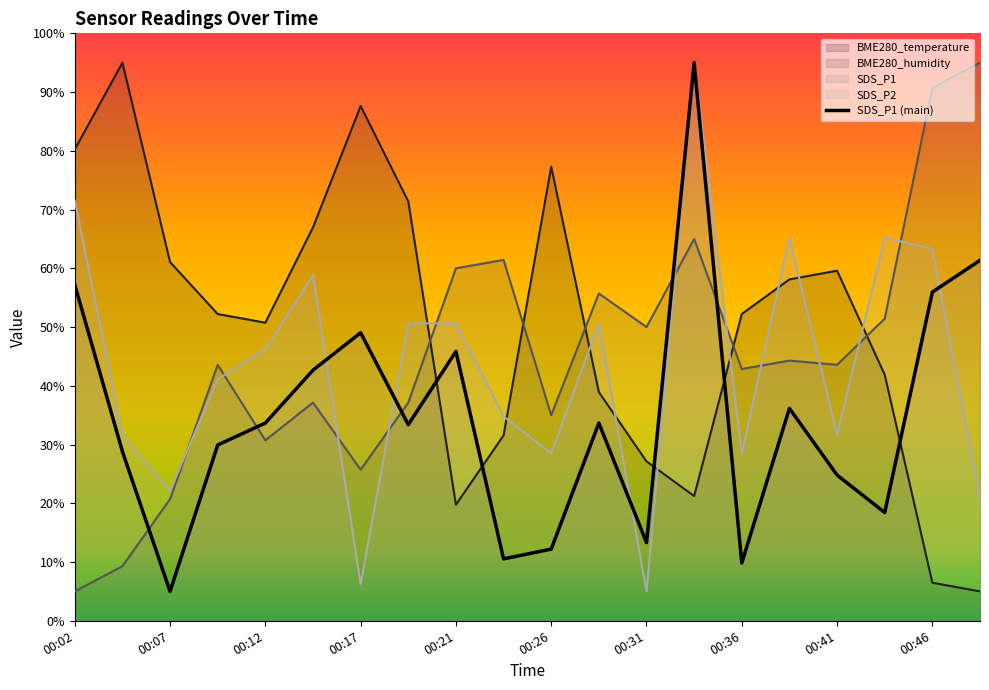

How many times do SDS_P2 and BME280_humidity cross each other?

11